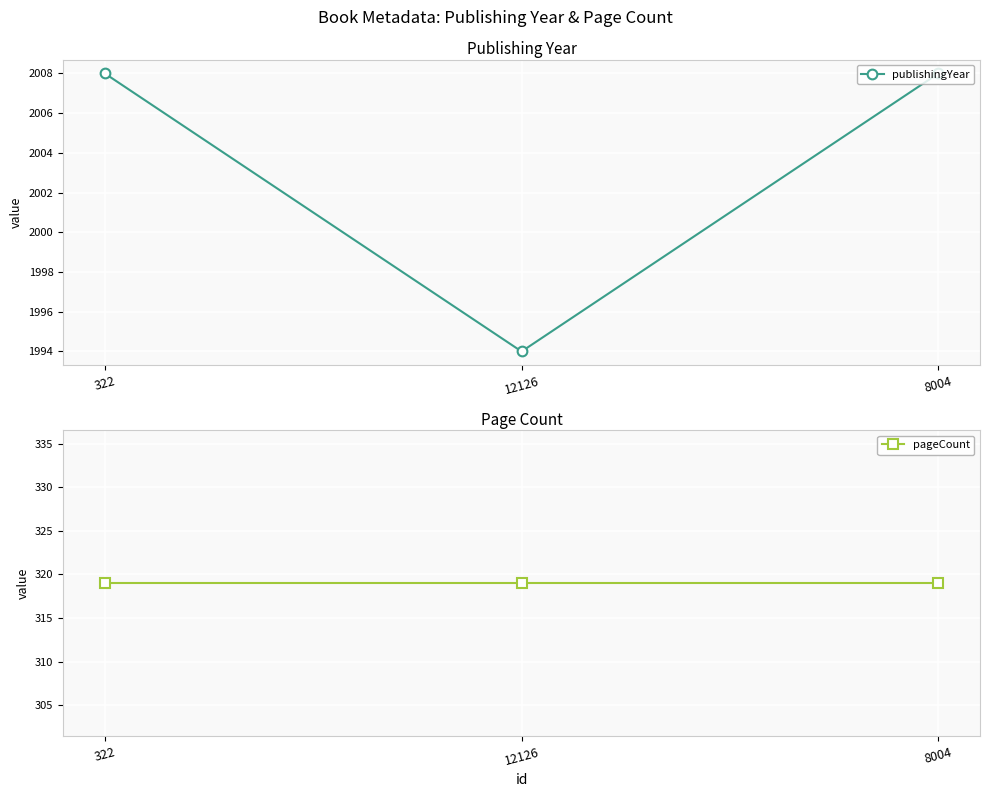

Which series changed the most between 322 and 8004?

publishingYear